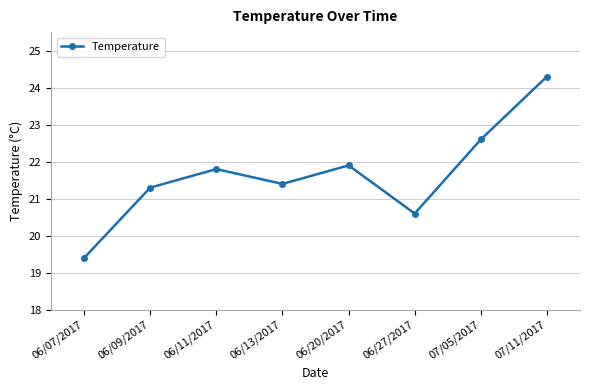

Reading right to left, extract all data points from this chart.

07/11/2017=24.3	07/05/2017=22.6	06/27/2017=20.6	06/20/2017=21.9	06/13/2017=21.4	06/11/2017=21.8	06/09/2017=21.3	06/07/2017=19.4